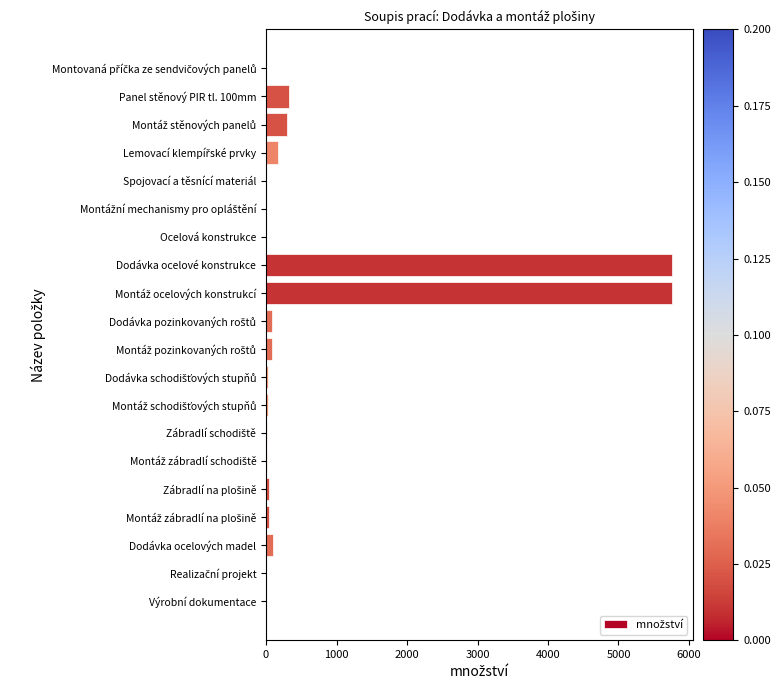

What is the greatest value displayed?

5763.6